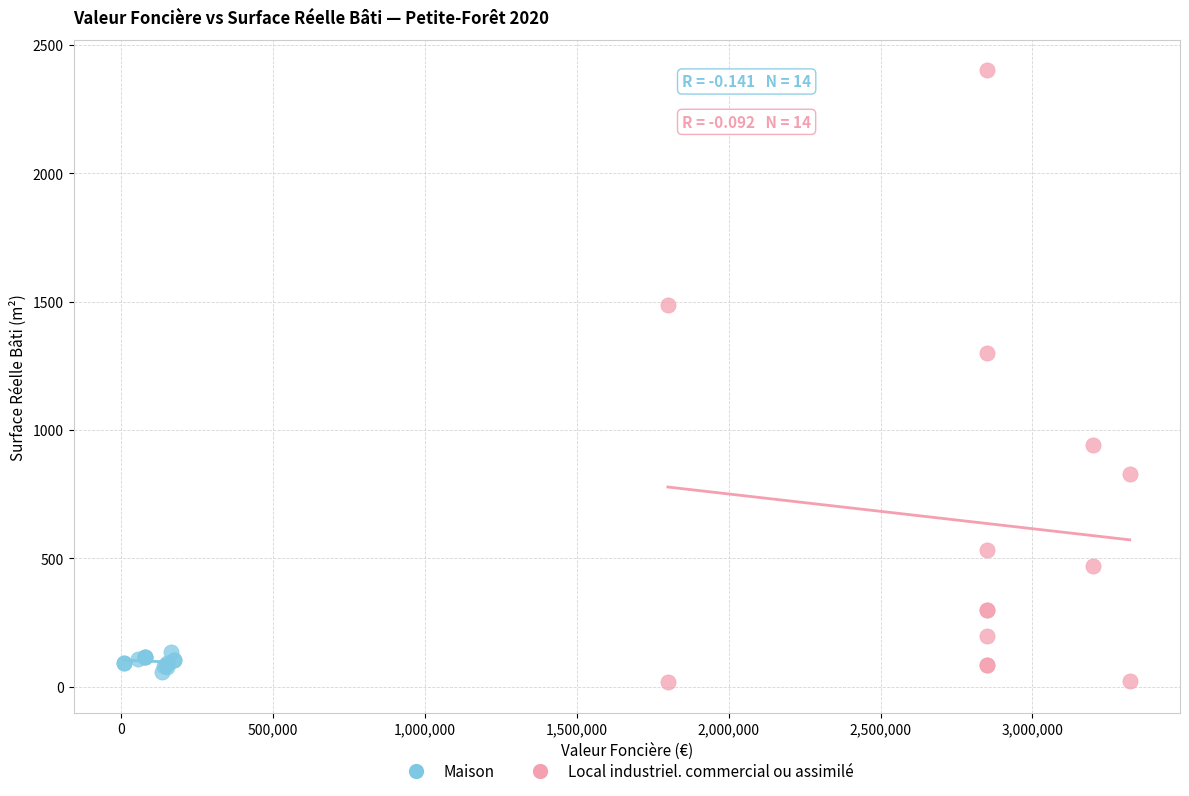

Which series reaches the maximum Y coordinate?

Local industriel. commercial ou assimilé